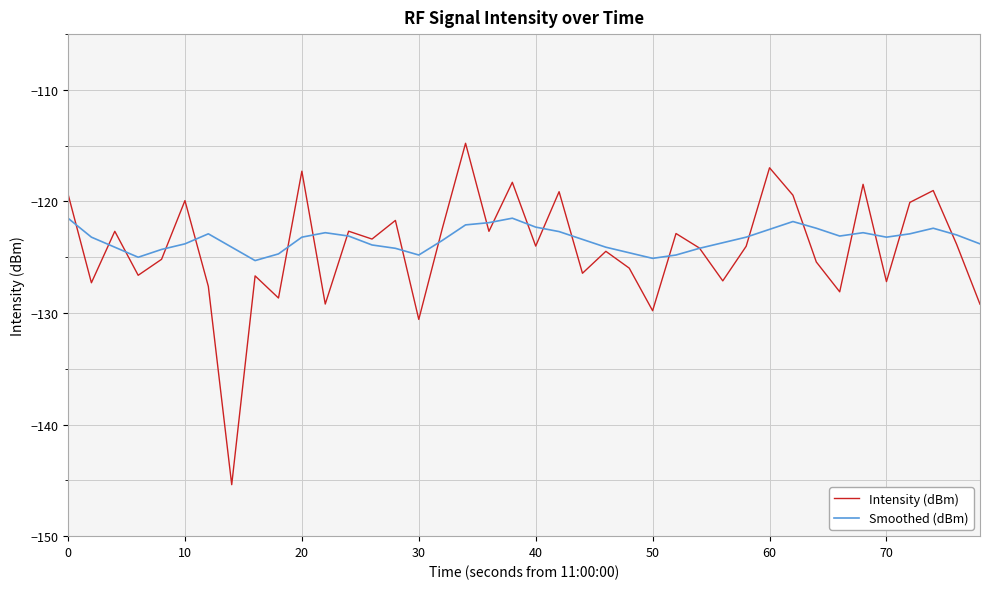

Which series has the largest range (max minus min)?

Intensity (dBm)